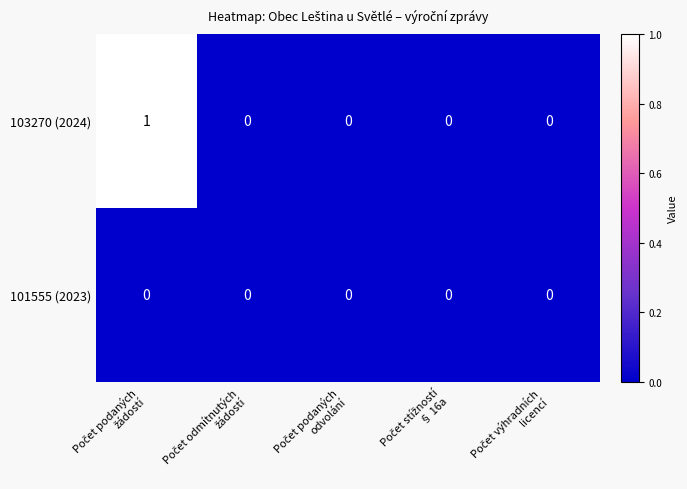

Rank the series by their maximum value, from lowest to highest.

101555 (2023), 103270 (2024)